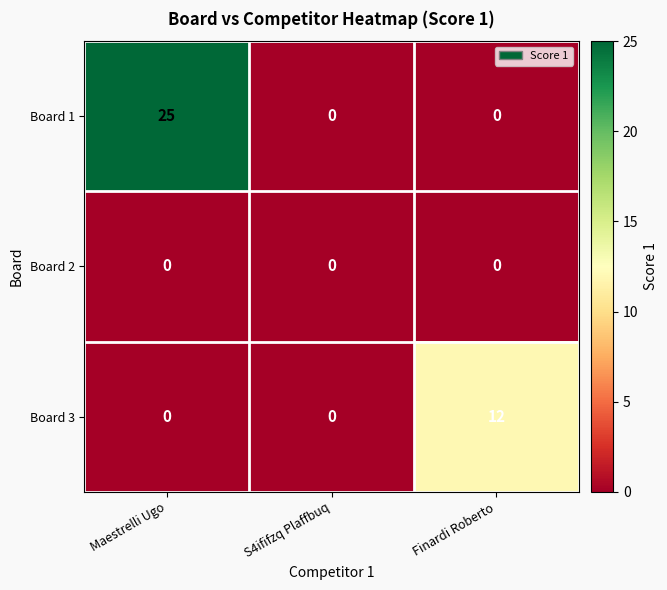

Count the Board 1 values in the range 0 to 25.

3